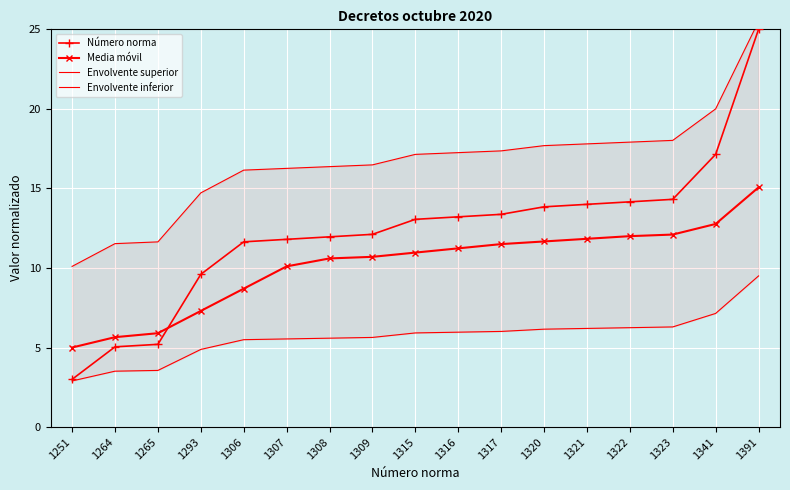

What is the difference between the highest and lowest values at 1316?

11.3